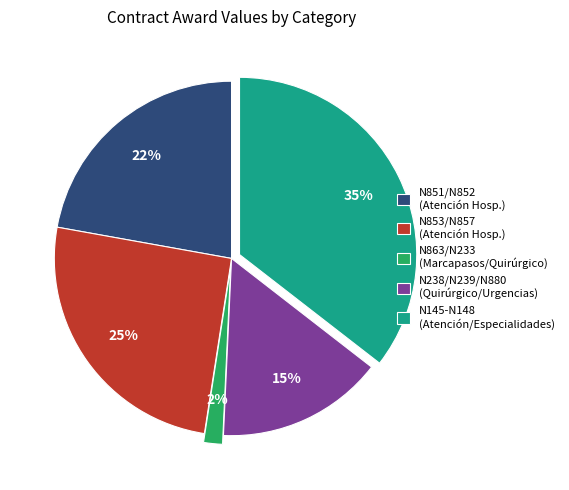

Is there a majority slice in this chart?

No